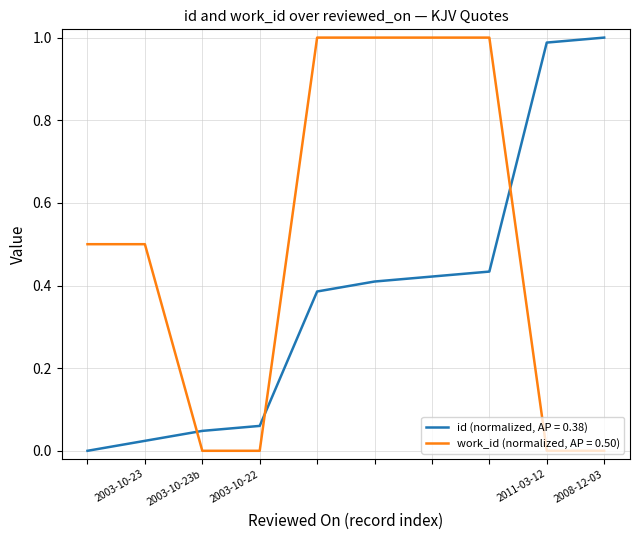

Rank the series by their average value, from lowest to highest.

id (normalized, AP = 0.38), work_id (normalized, AP = 0.50)